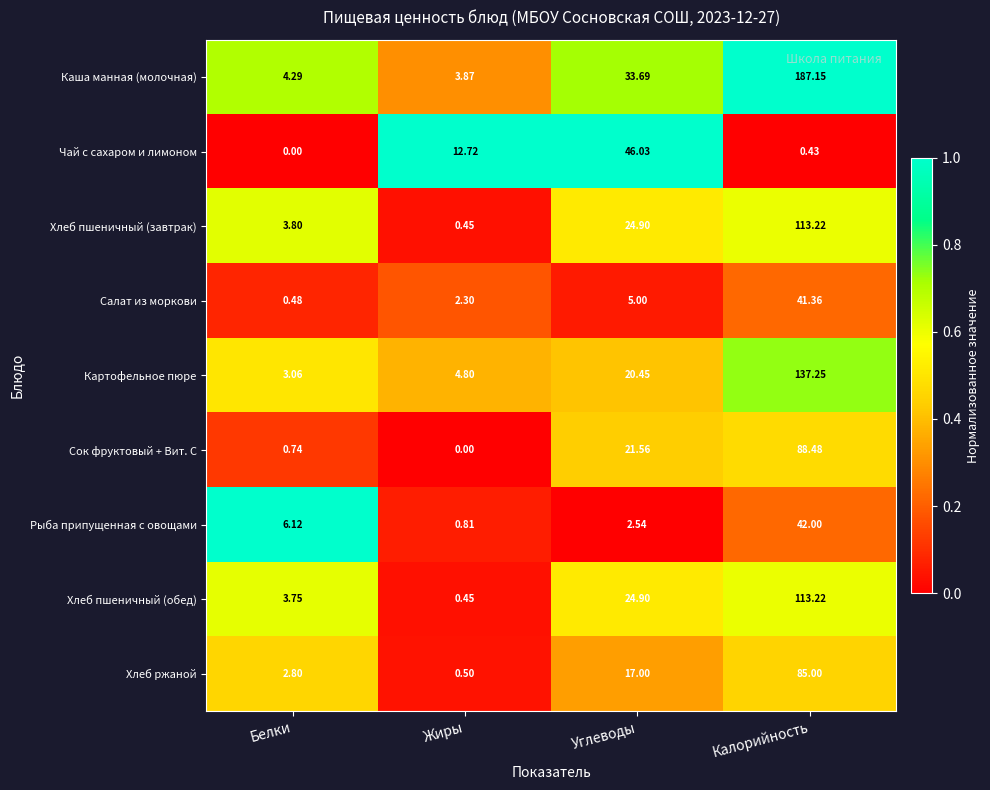

Rank the categories by Сок фруктовый + Вит. С value from highest to lowest.

Калорийность, Углеводы, Белки, Жиры